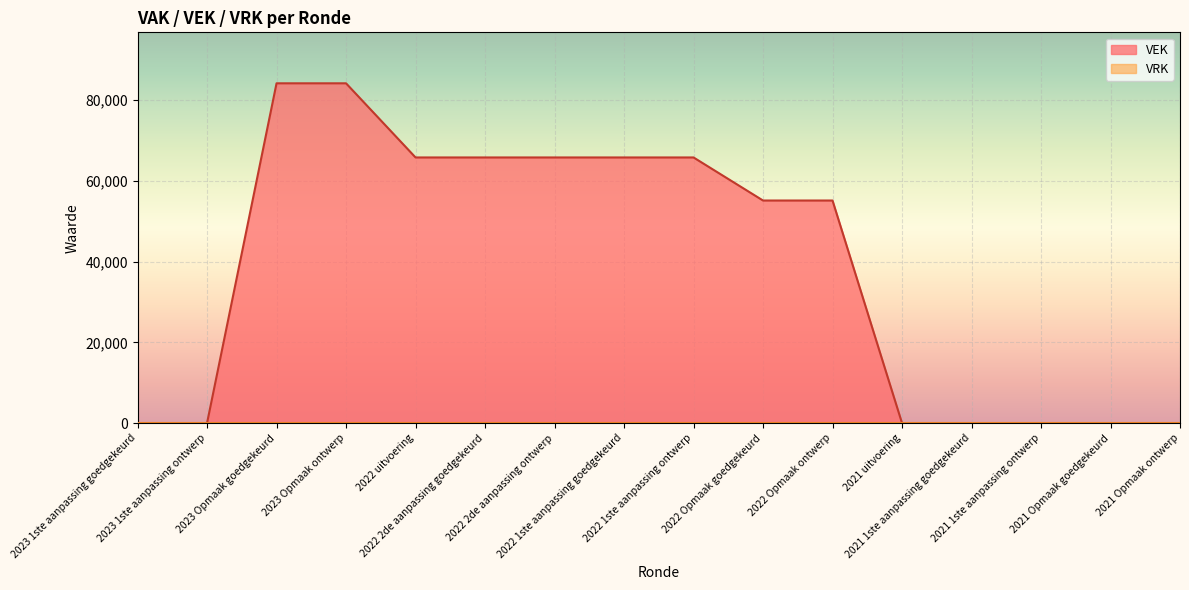

What is the label of the 5th point from the left?

2022 uitvoering